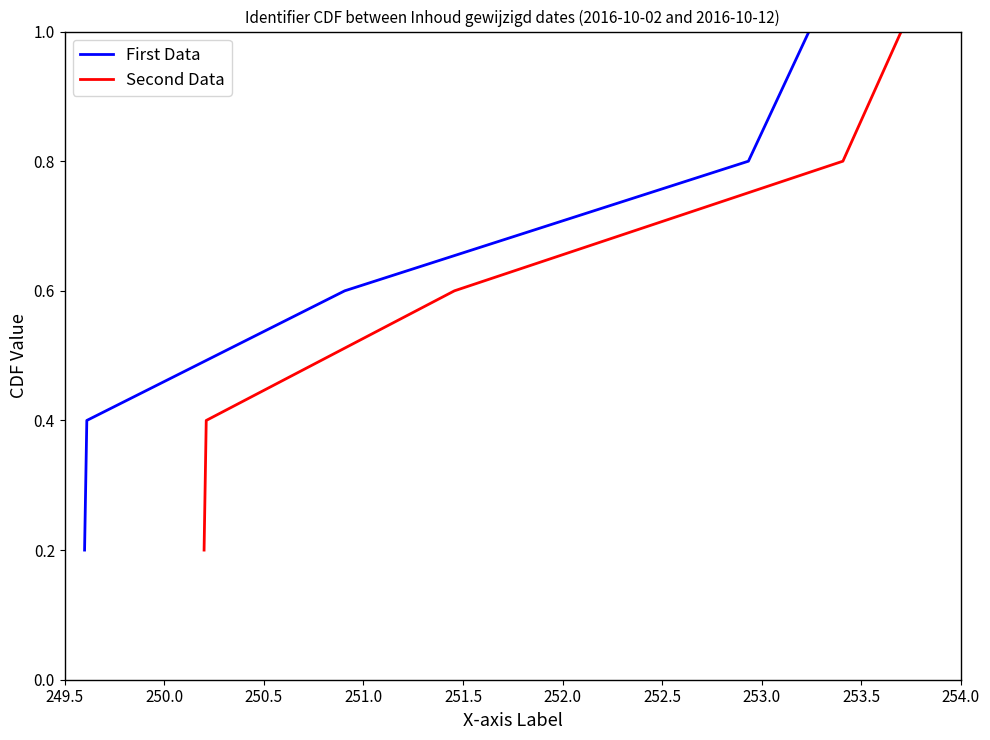

Does the chart have visible grid lines?

No